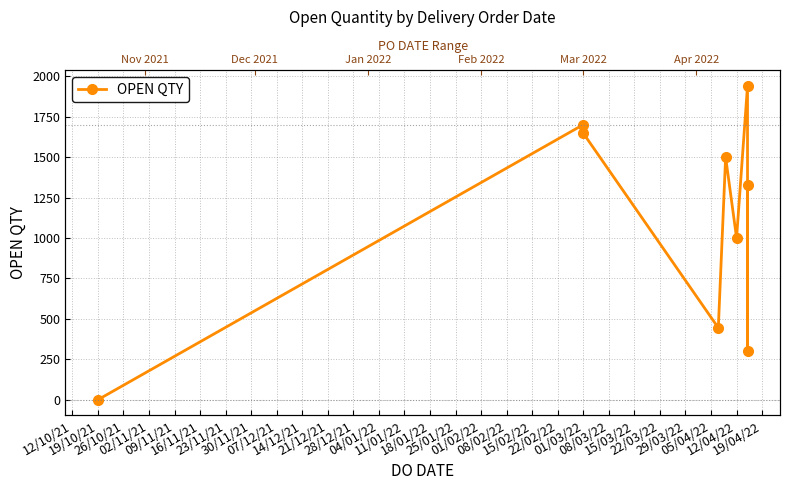

Does the chart have visible grid lines?

Yes